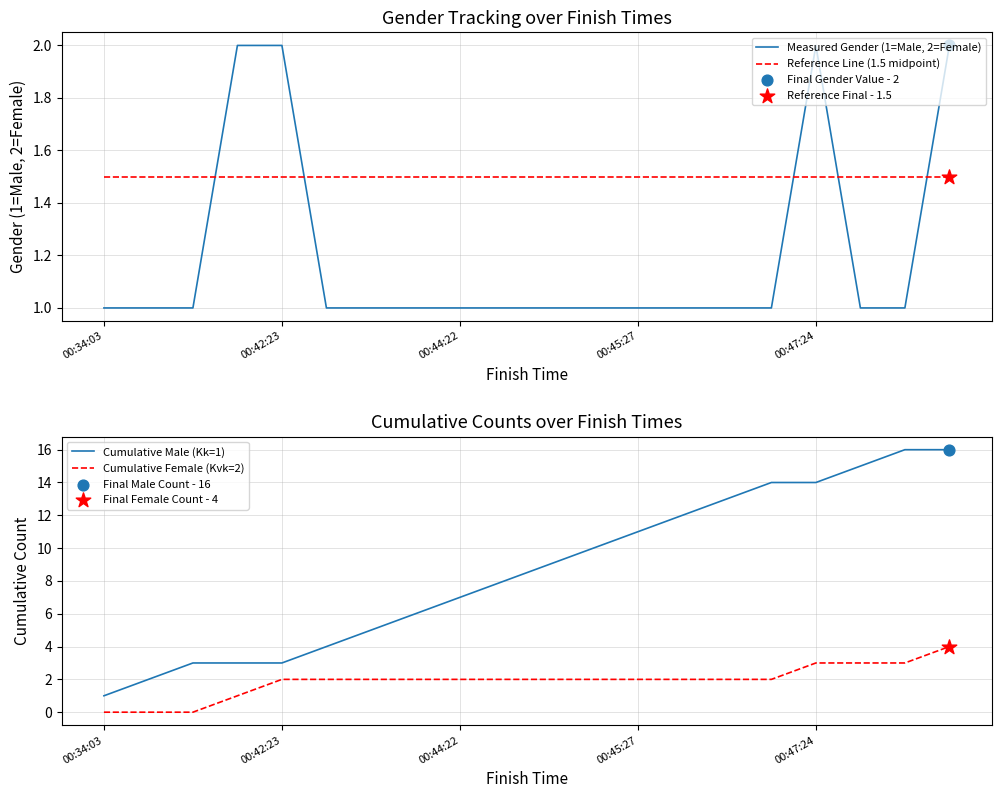

Which series reaches the maximum Y coordinate?

Cumulative Male (Kk=1)